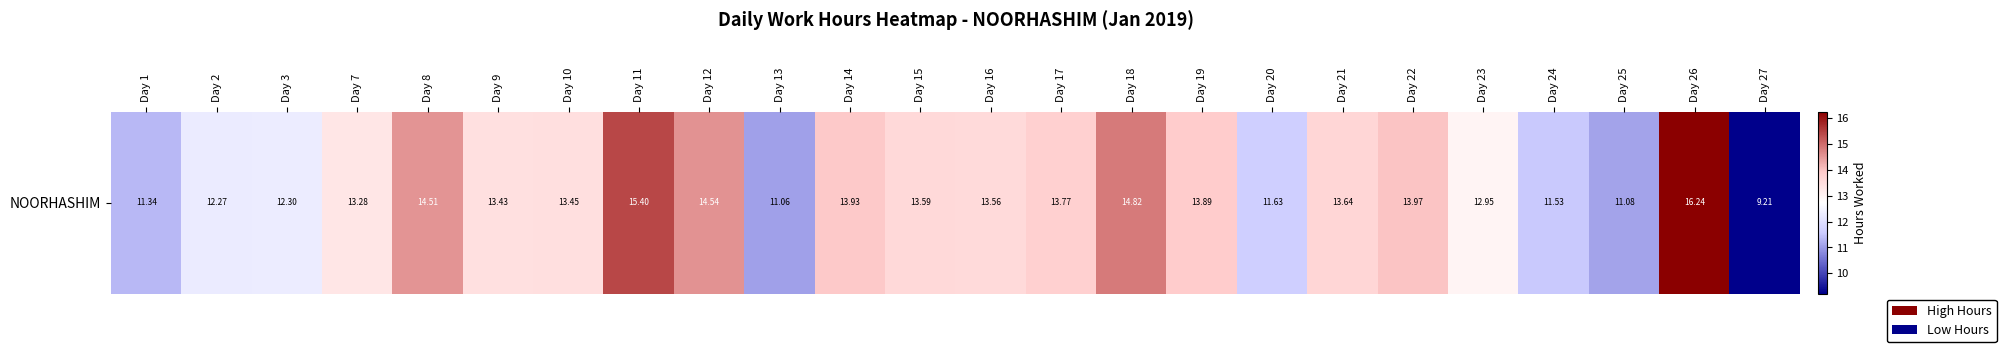

What value does the data have at Day 18?

14.8